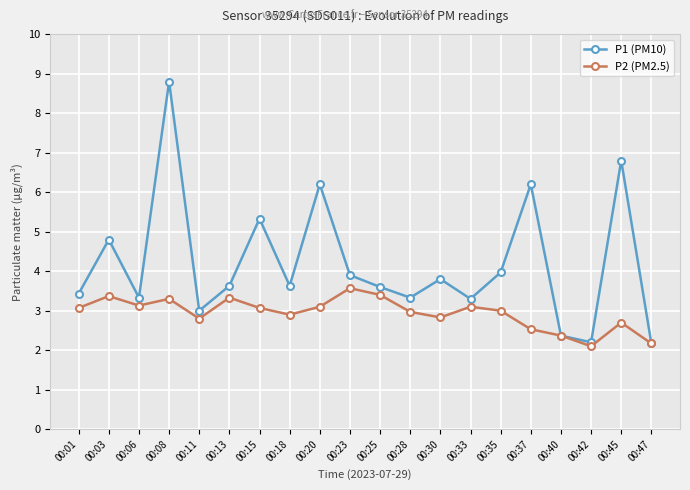

Where is the first local minimum for P1 (PM10)?

00:06